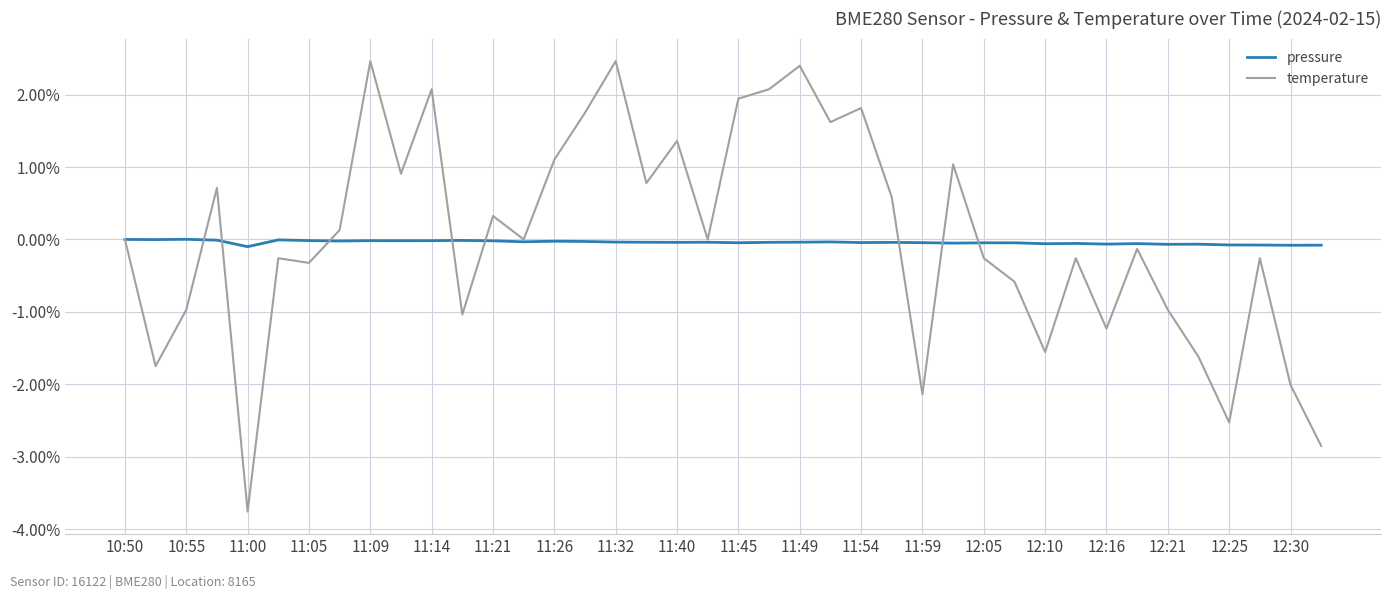

Which series ends up on top after the final intersection of temperature and pressure?

pressure